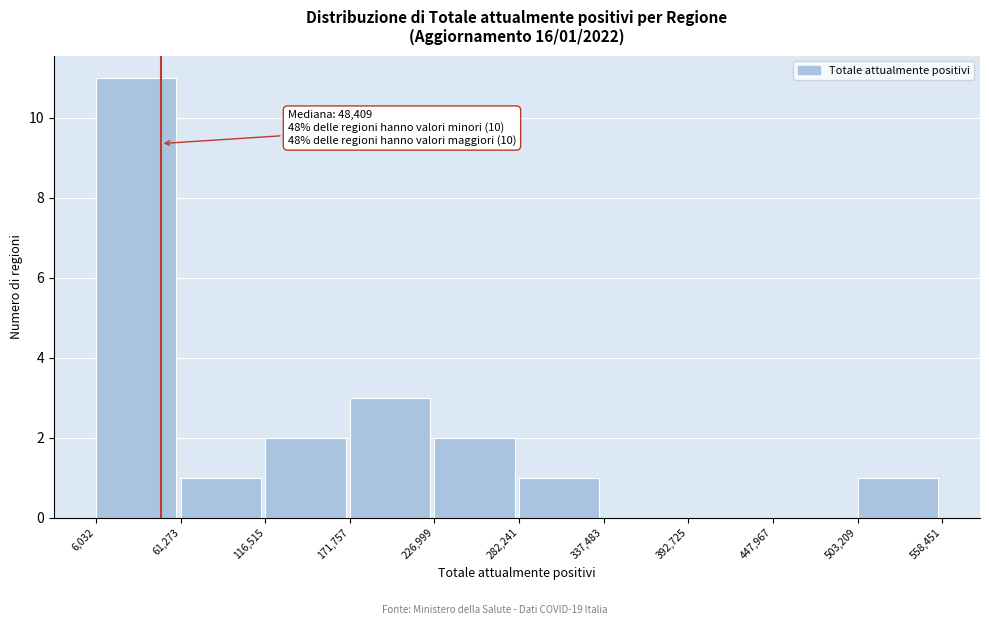

Over which range of the x-axis is the bar tallest?

6,032 to 61,273